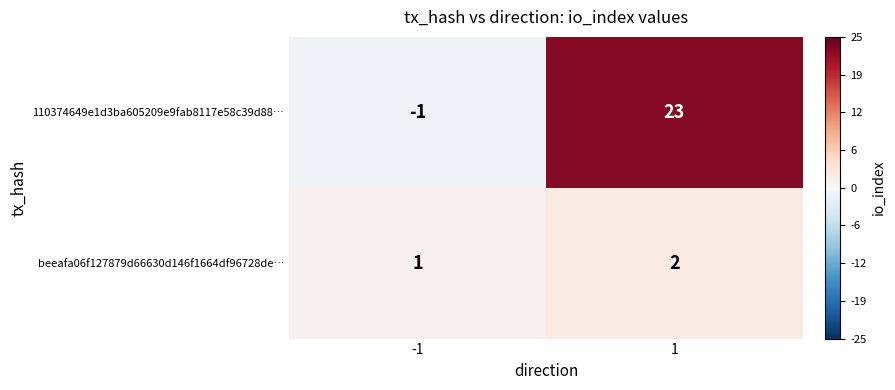

What is the difference between the 110374649e1d3ba605209e9fab8117e58c39d88… values at 1 and -1?

24